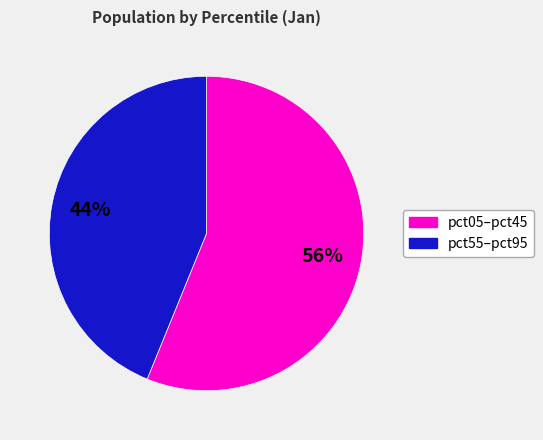

Does any single category account for the majority?

Yes